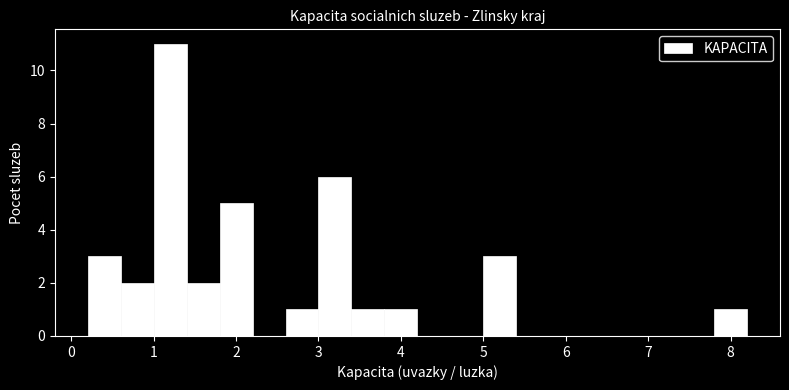

How tall is the bar that spans 1.8 to 2.2 on the x-axis? The values are not printed on the chart, so give them approximately, as read against the axis.

5